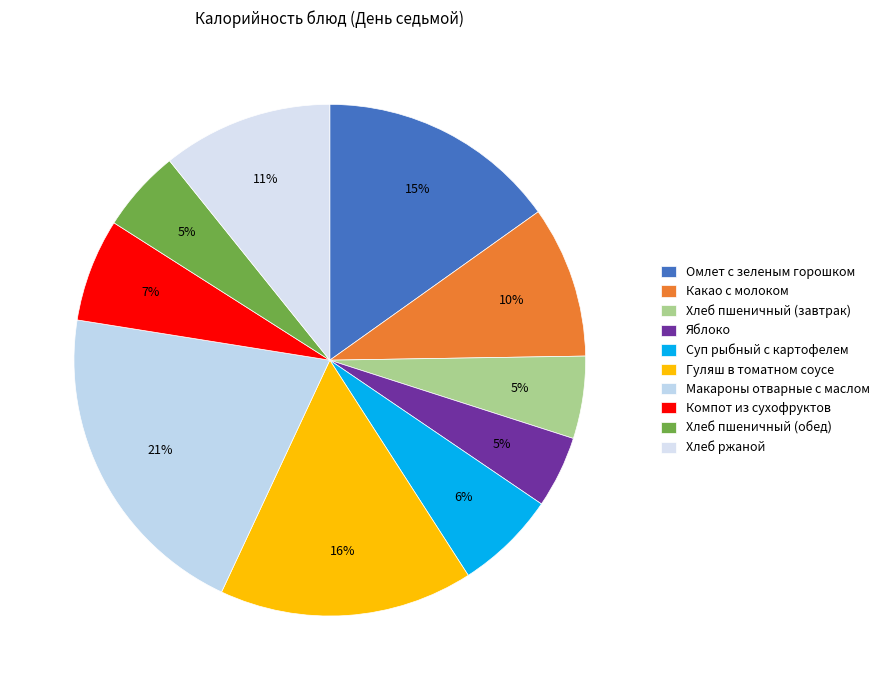

Which slice is the largest?

Макароны отварные с маслом